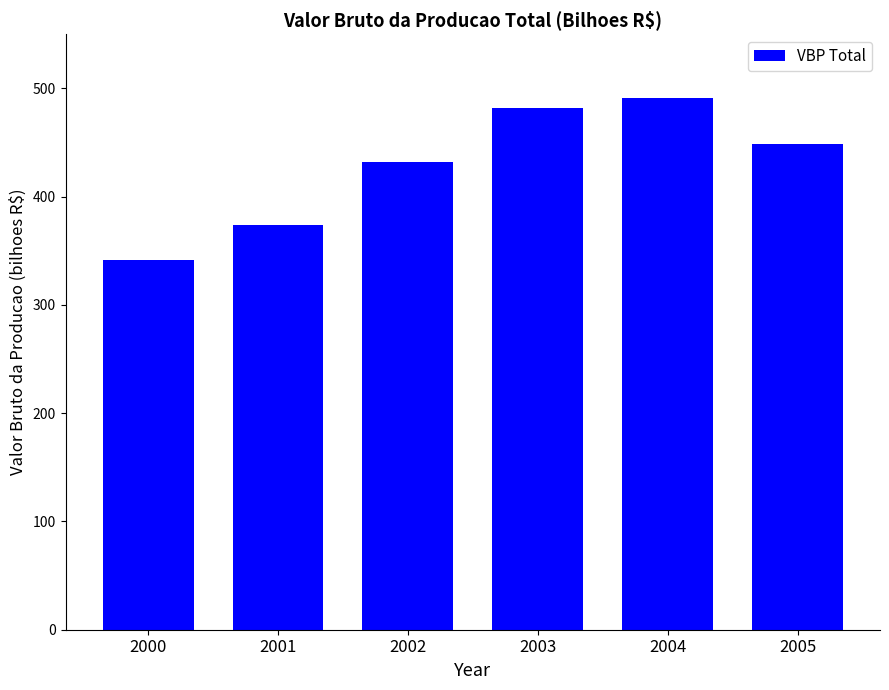

Are the bars horizontal?

No